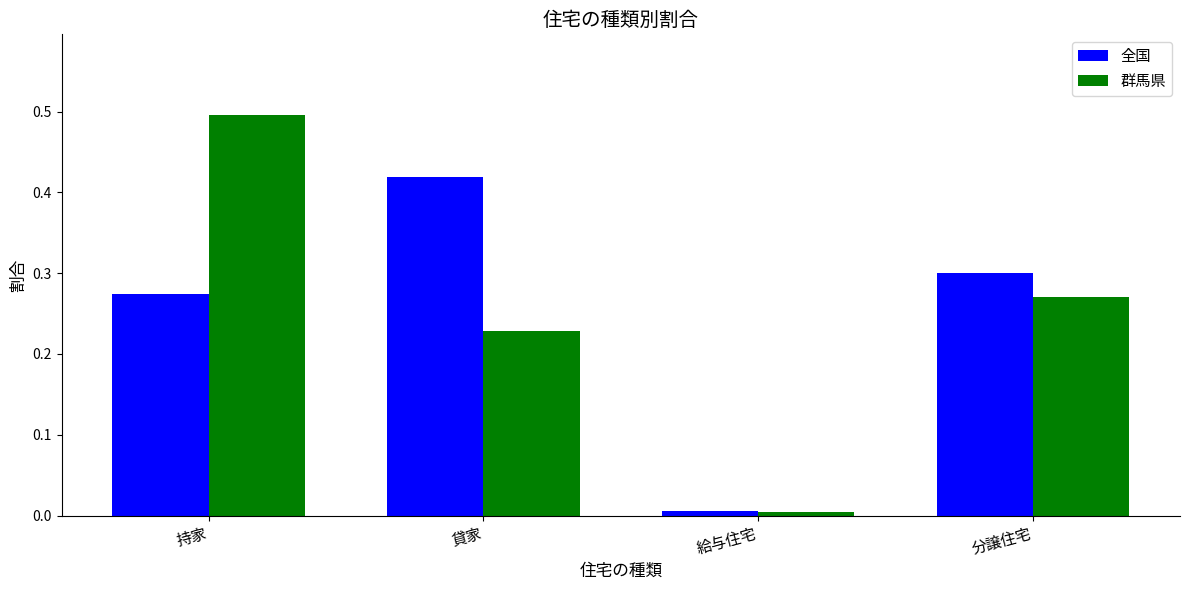

Which series has the largest range (max minus min)?

群馬県